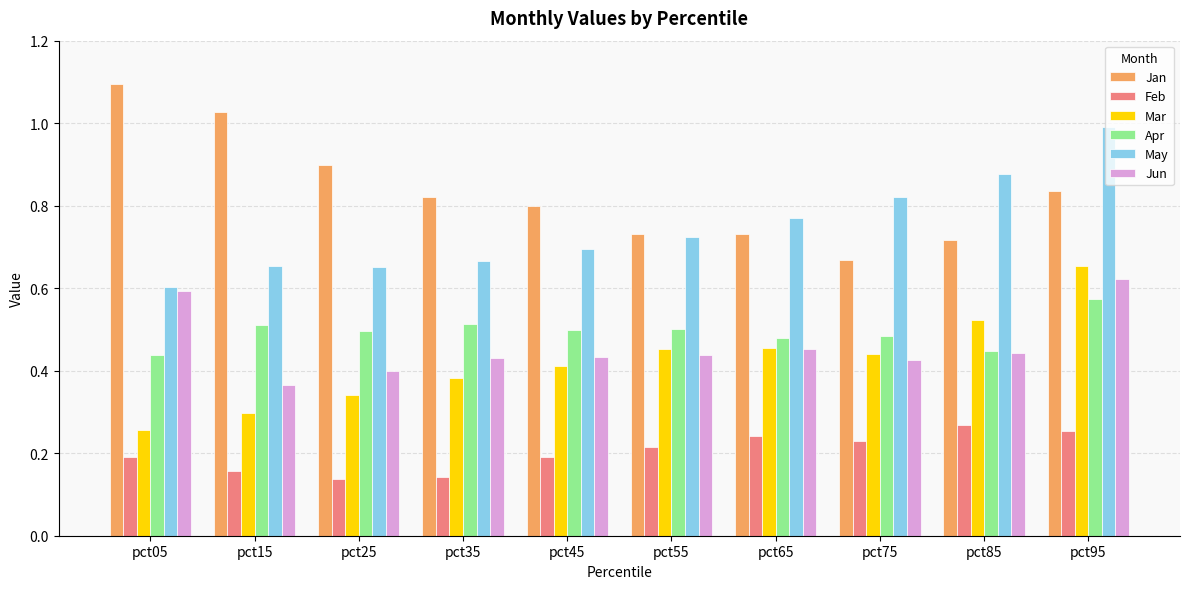

What is the sum of the May values at pct95 and pct55?

1.7